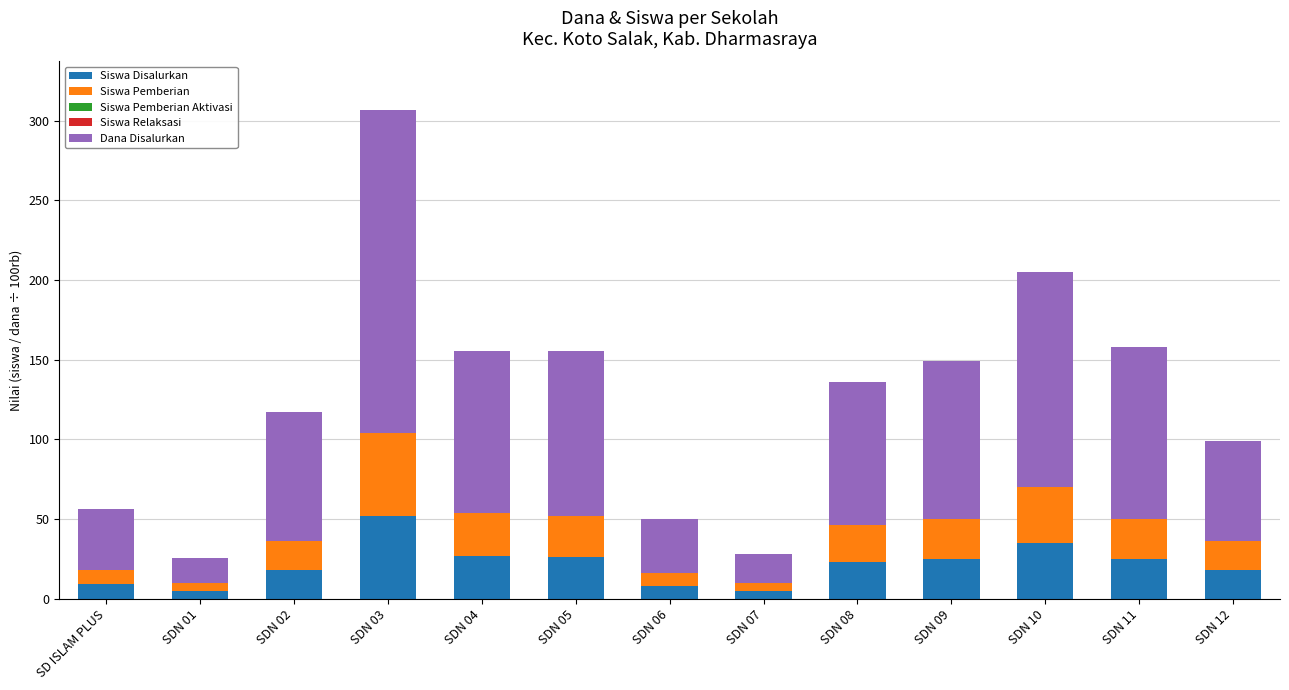

The value of Siswa Disalurkan at SDN 04 is 27.0. True or false?

True